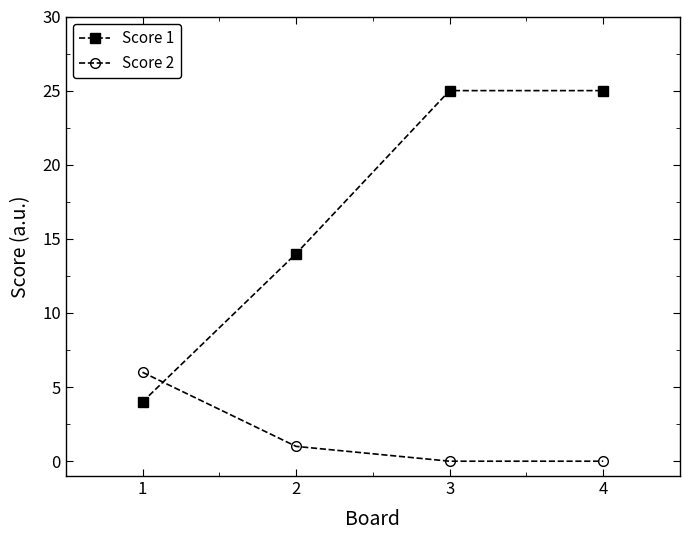

Is it true that Score 1 equals 25 at 2?

False